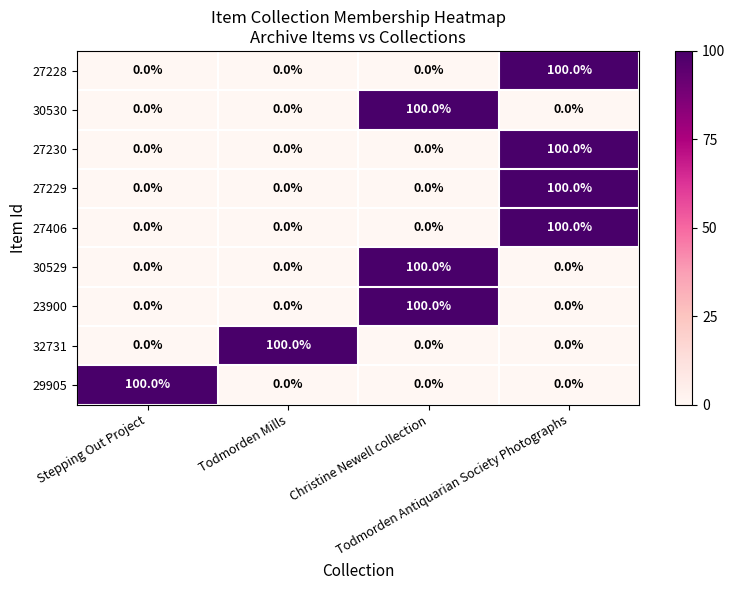

At how many categories does at least one series exceed 58?

4